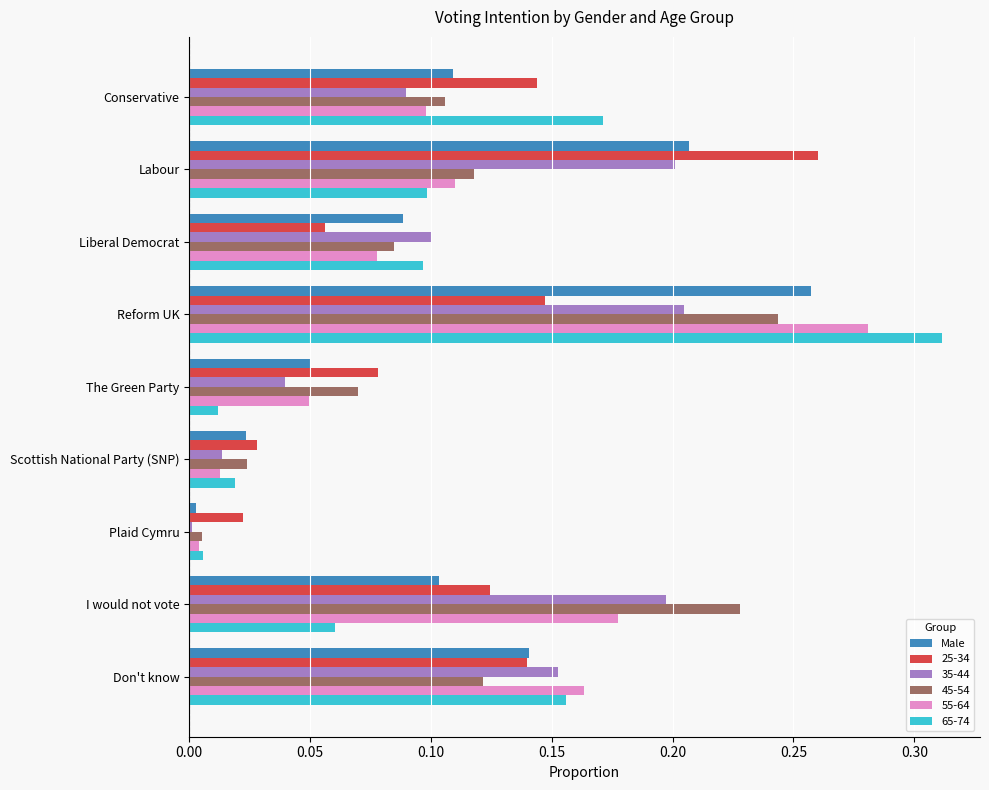

At which category is the sum across all series the highest?

Reform UK